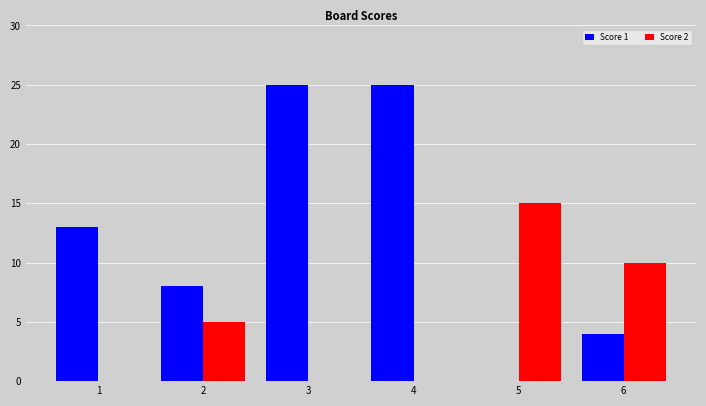

What is the total value across all series at 6?

14